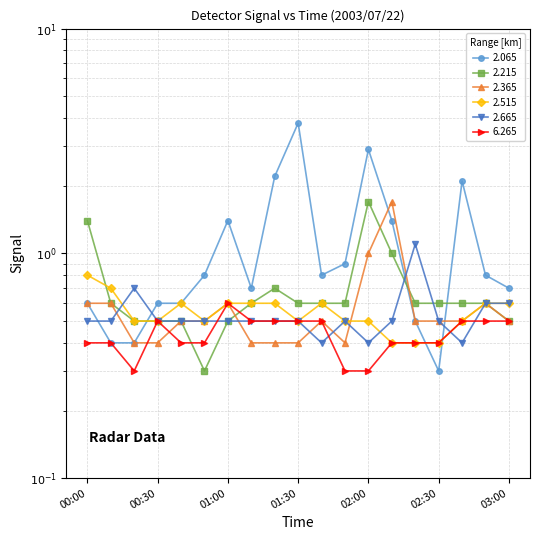

What is the value of the 2.215 point at the 8th from the left?

0.6